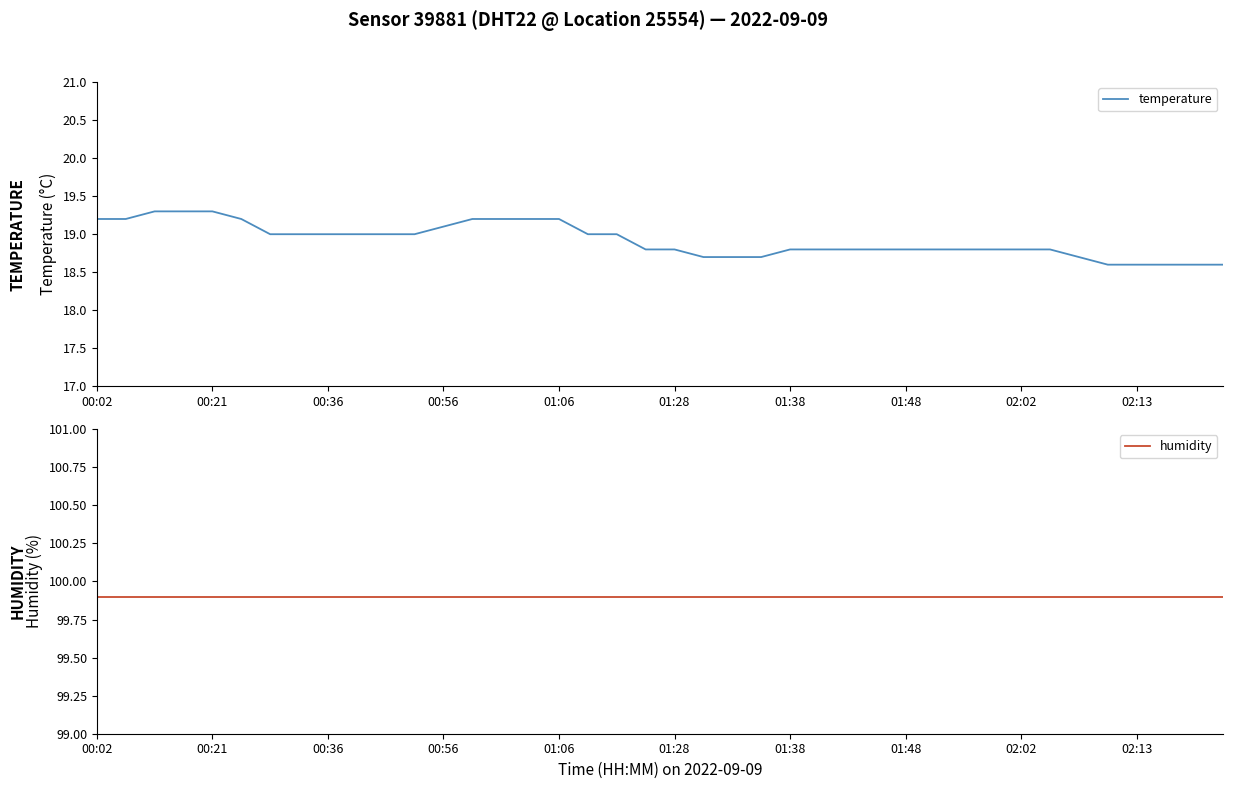

True or false: humidity has more than 2 points higher than both neighbors.

False